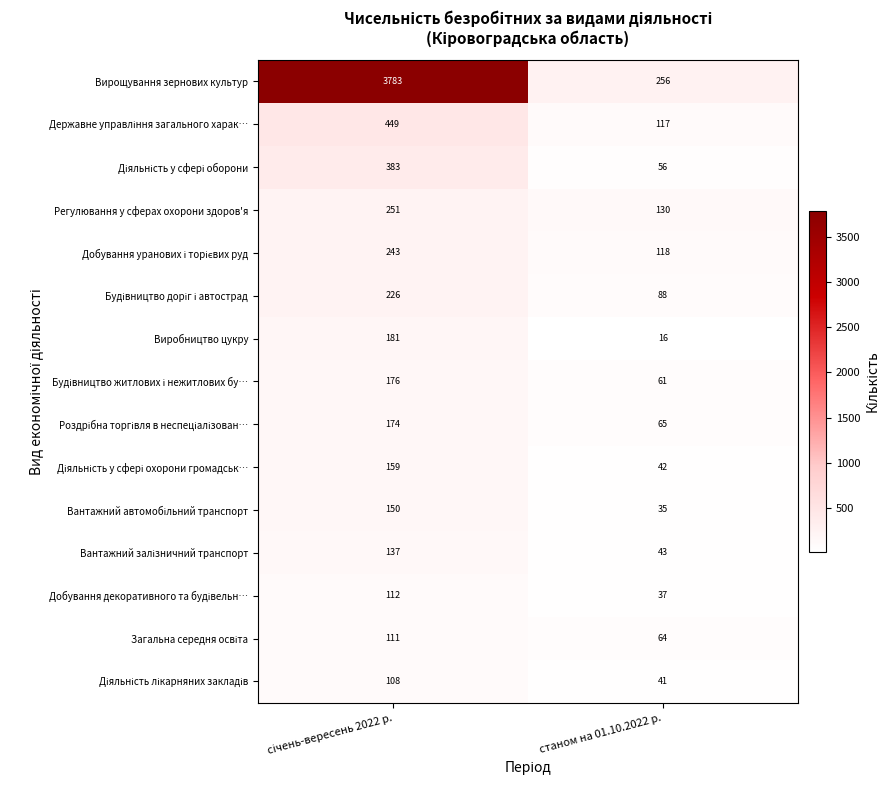

What is the difference between the maximum and minimum values in the Виробництво цукру series?

165